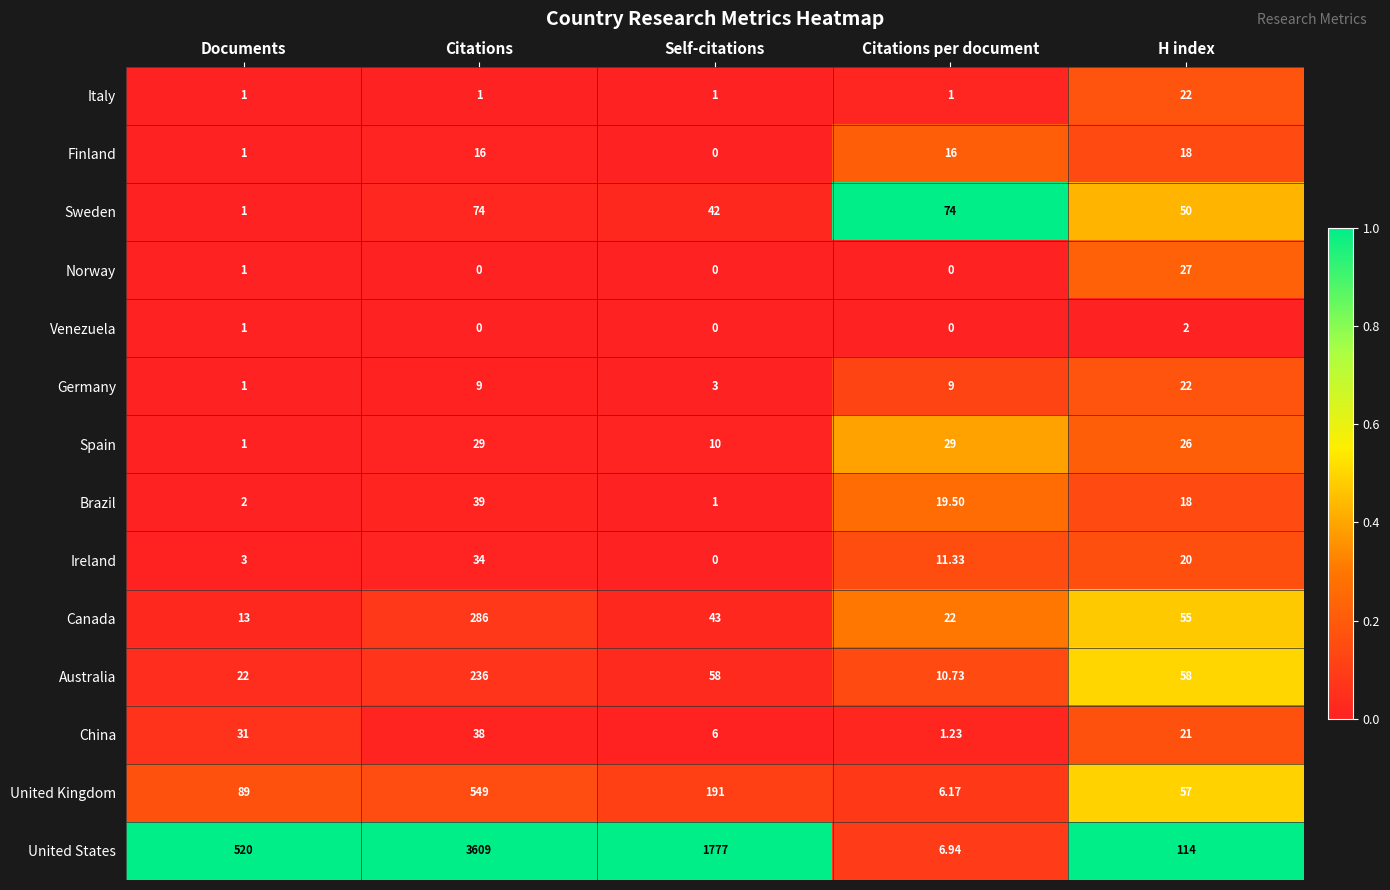

Count the number of categories in the chart.

5